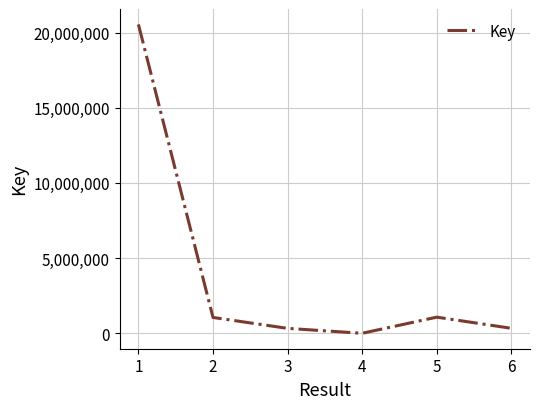

At which category does the data reach its first local valley?

4